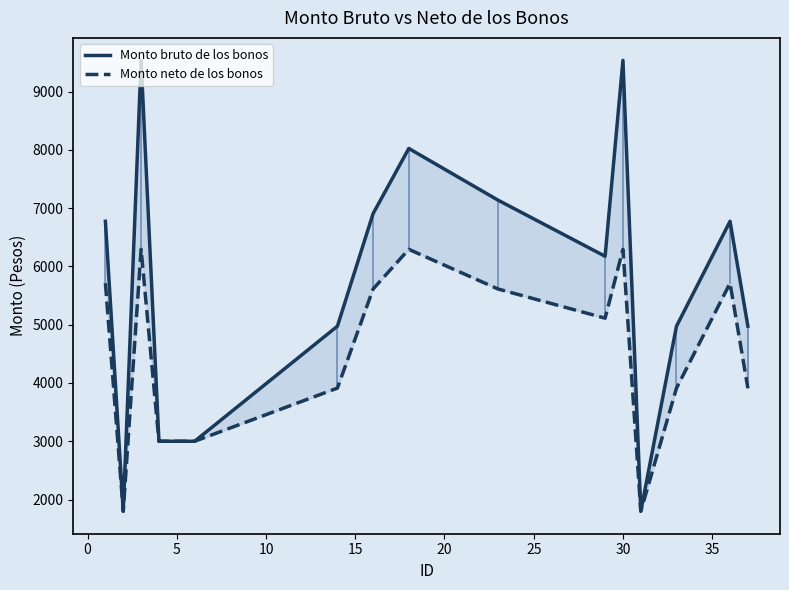

What is the smallest value displayed?

1800.0